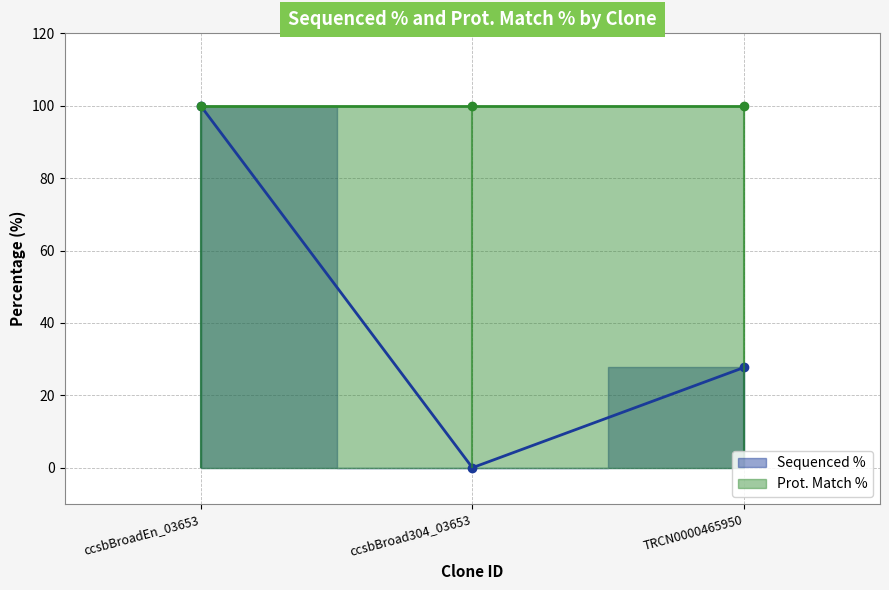

What position from the left is TRCN0000465950?

3